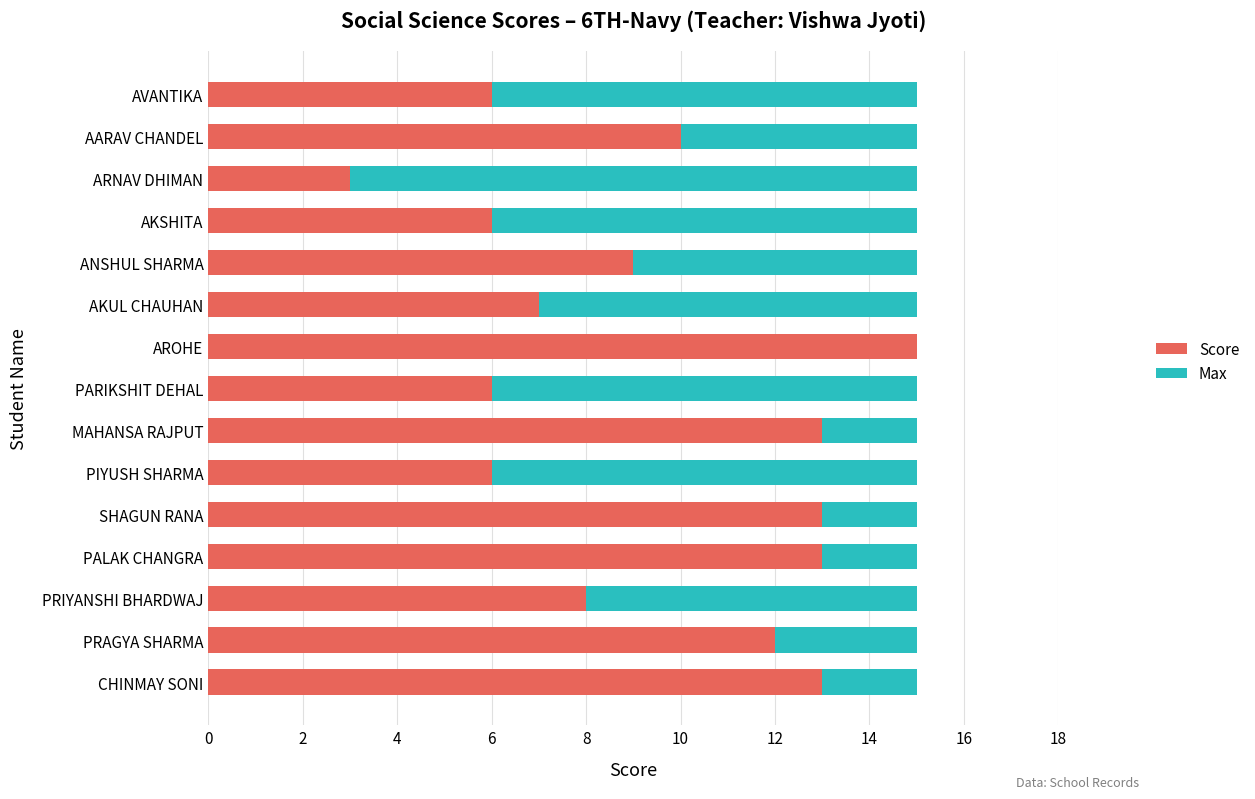

What is the total value across all series at AKUL CHAUHAN?

15